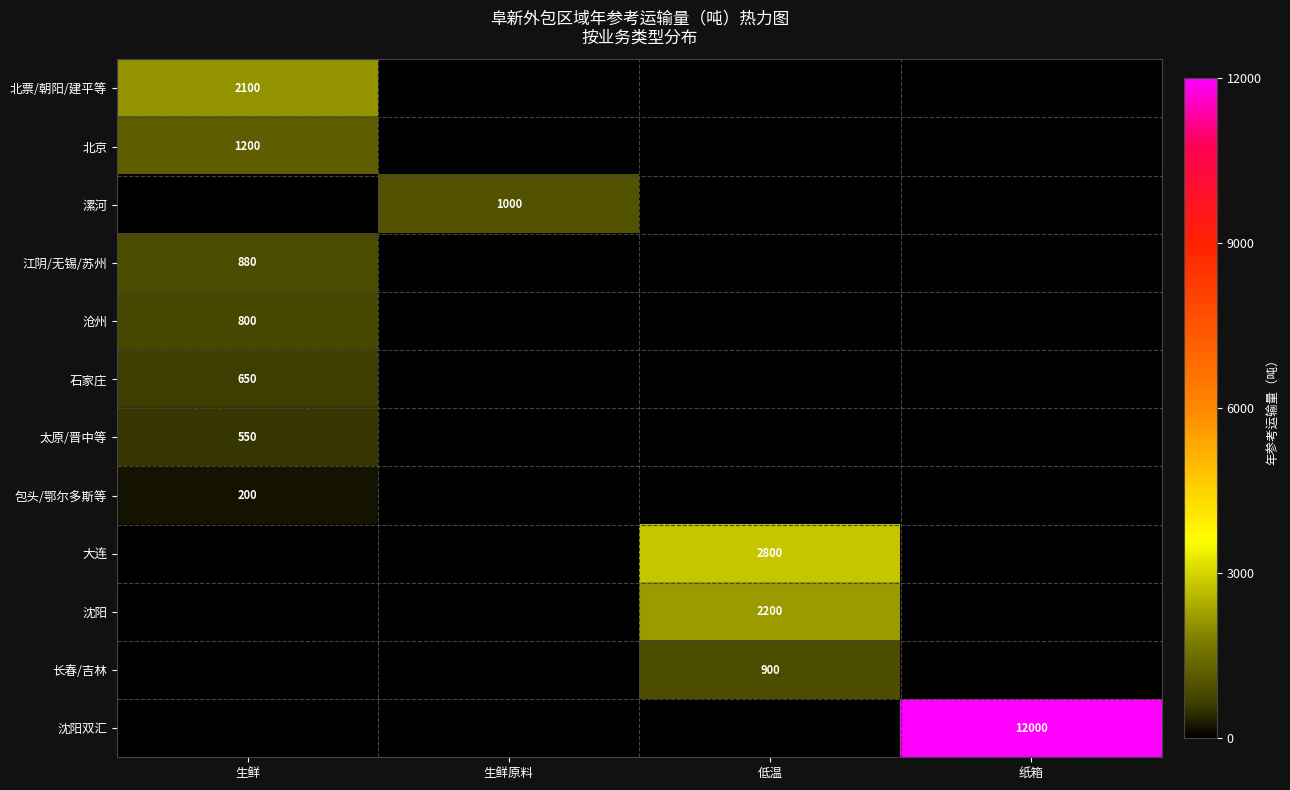

At how many categories does at least one series exceed 0?

4